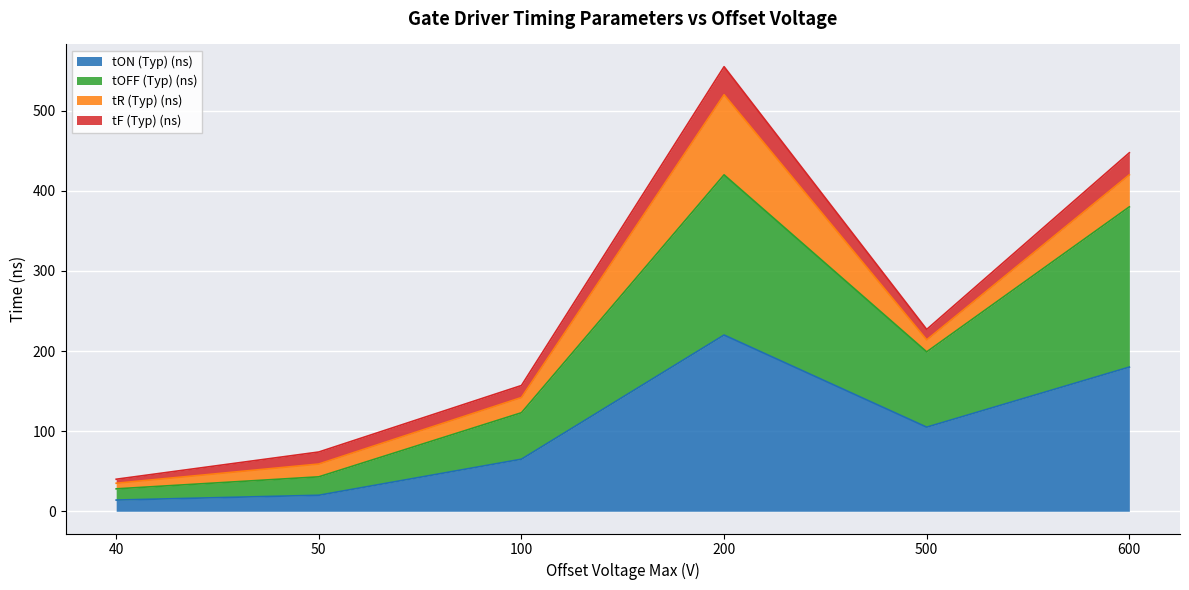

At which category is the sum across all series the highest?

200